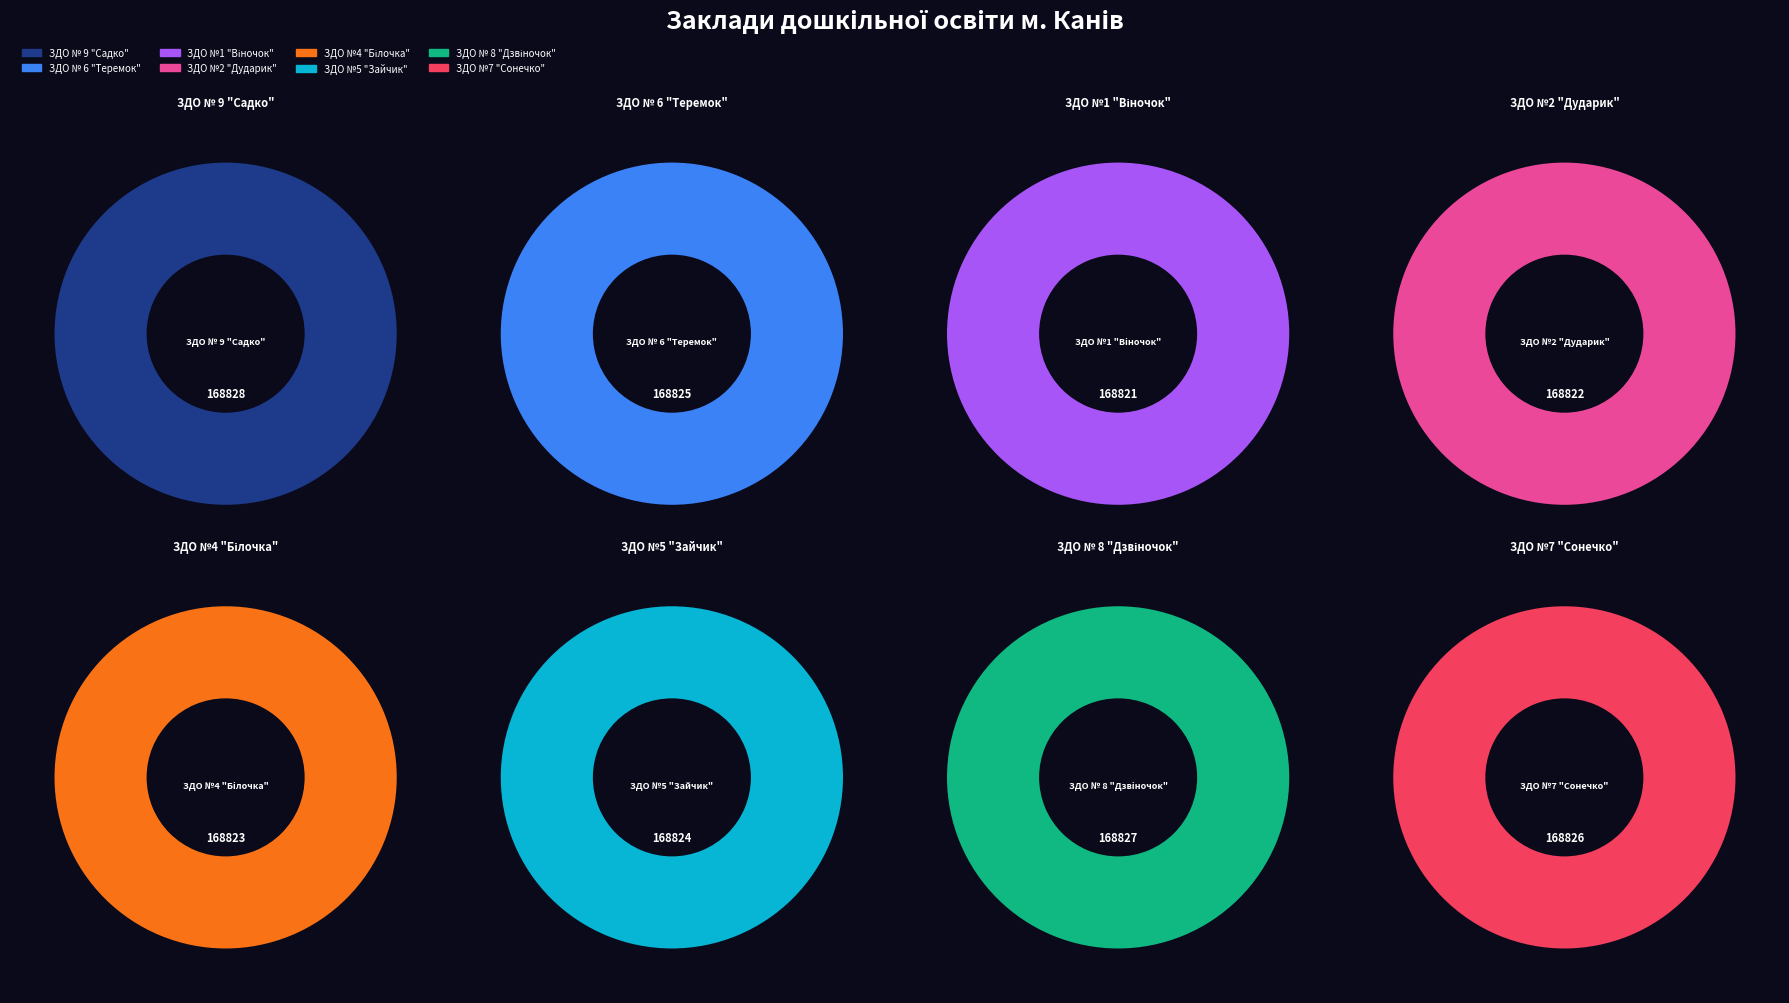

To the nearest percent, what is the combined percentage of ЗДО №1 "Віночок" and ЗДО №7 "Сонечко"?

25%